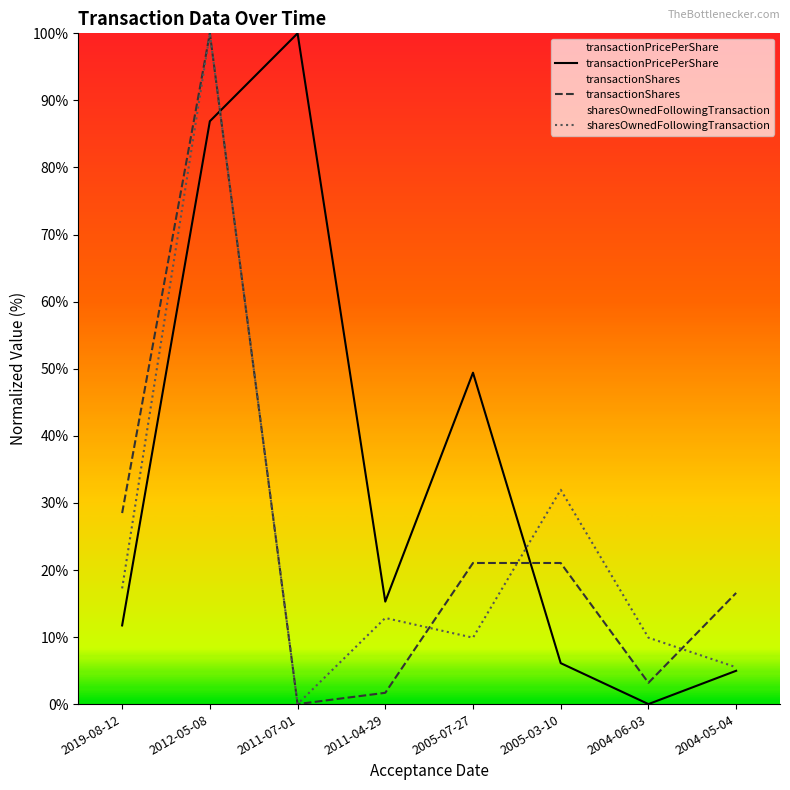

What is the average value of the transactionPricePerShare series?

34.3